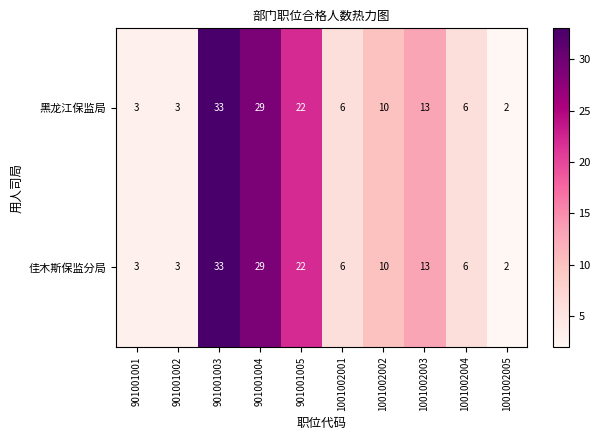

Reading left to right, extract all data points from this chart.

黑龙江保监局: 3	3	33	29	22	6	10	13	6	2
佳木斯保监分局: 3	3	33	29	22	6	10	13	6	2